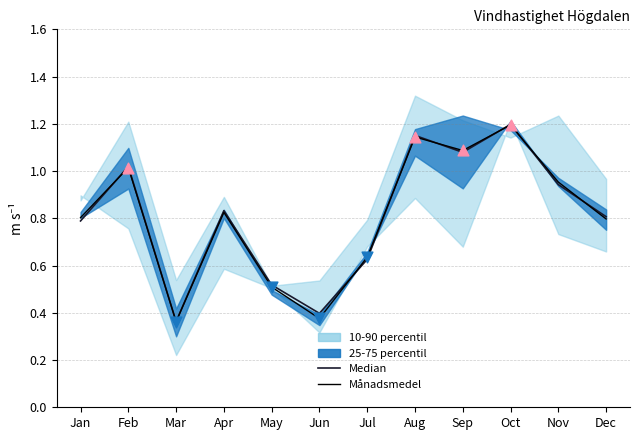

Which series has the largest Y range (max minus min)?

Median